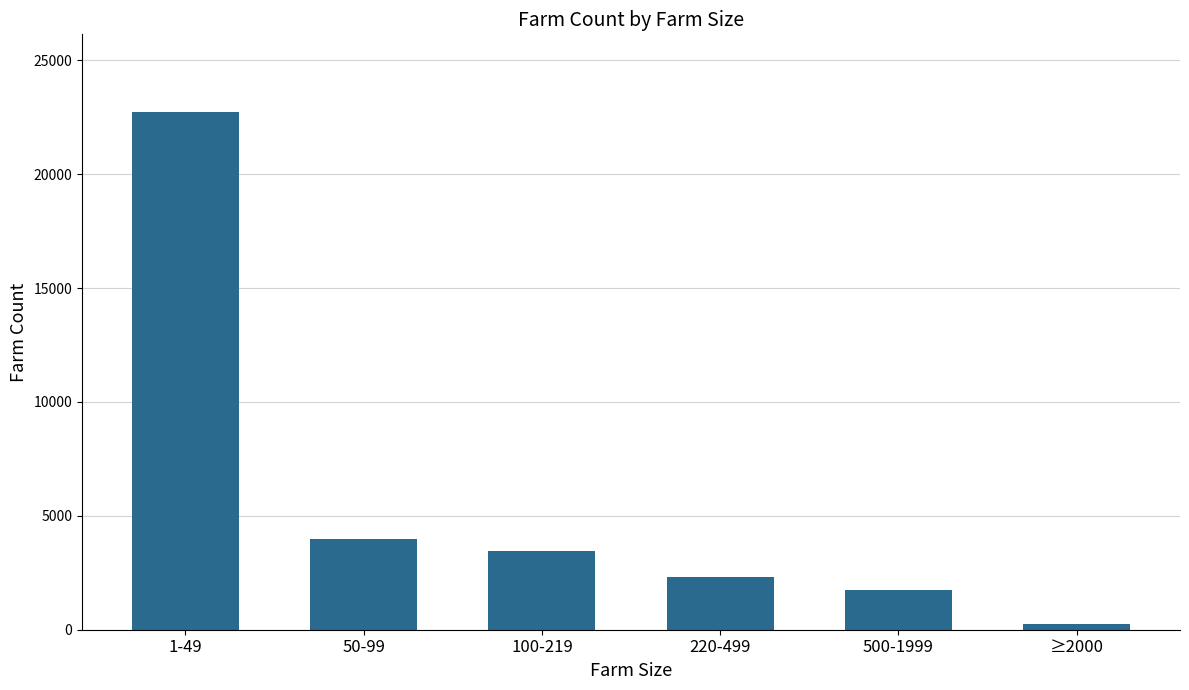

What position from the right is 1-49?

6